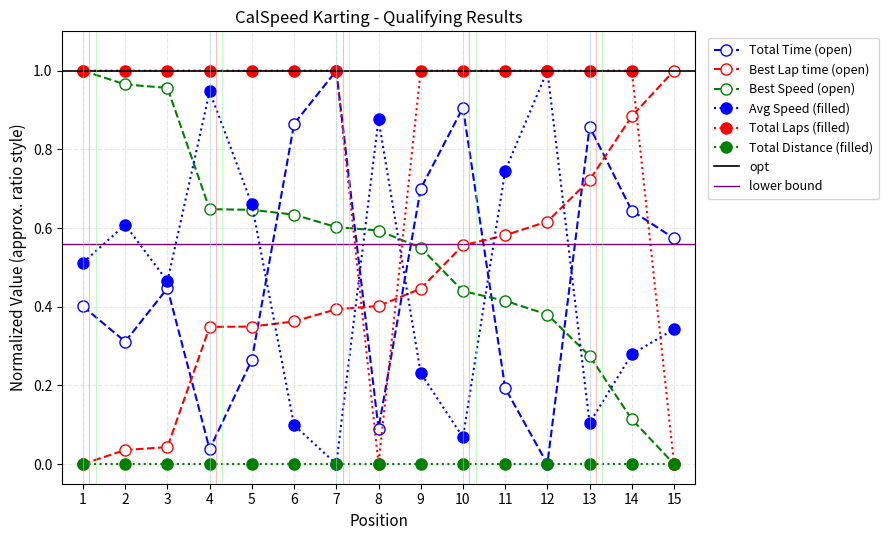

What is the difference between the maximum and minimum values in the Best Lap time series?

1.0